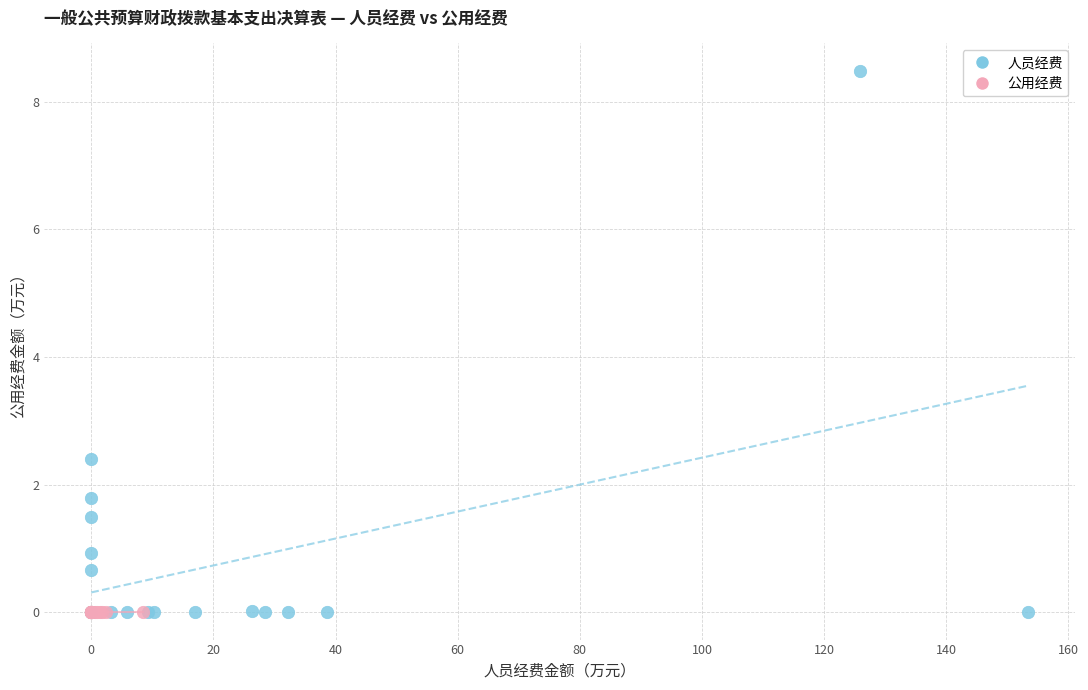

Which series contains the highest Y value?

人员经费